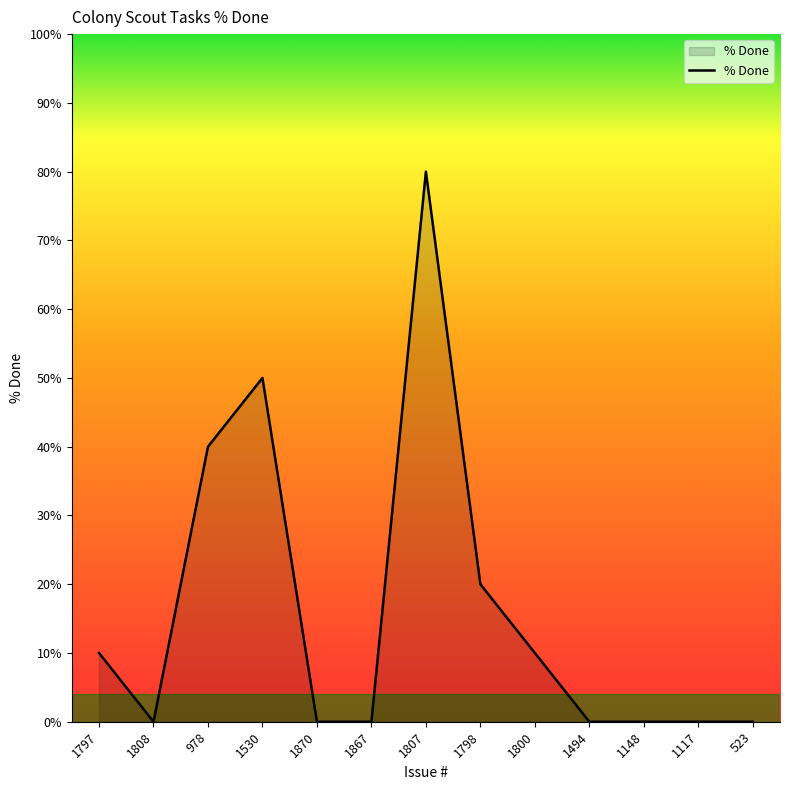

Where is the first local maximum?

1530